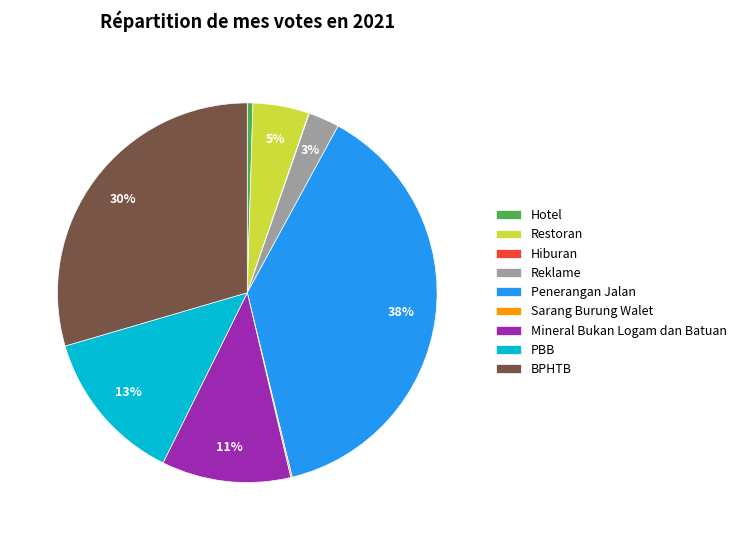

What percentage is the Restoran slice, to the nearest percent?

5%